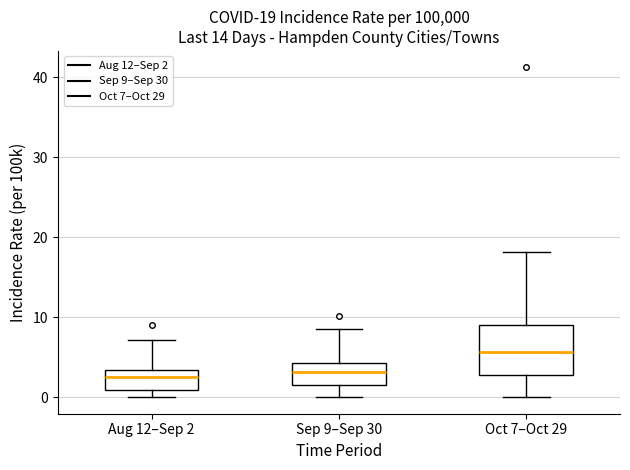

Comparing the boxes themselves (not the whiskers), which one is the tallest?

Oct 7–Oct 29